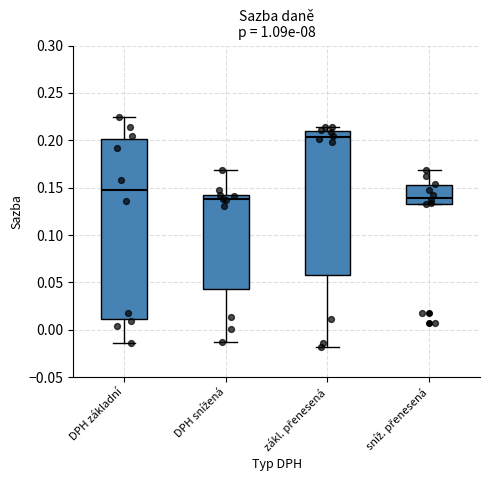

Which box is the tallest, from its lower edge to its upper edge?

DPH základní